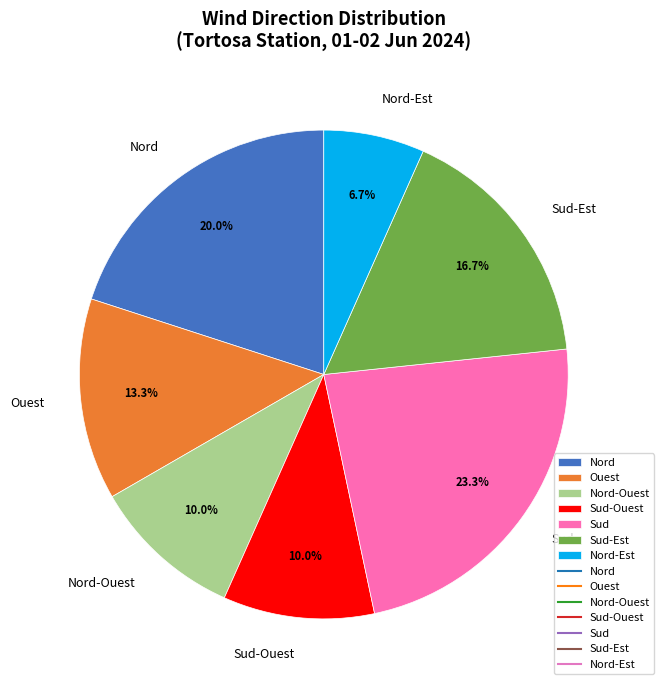

To the nearest percent, what is the difference between the largest and smallest slice percentages?

17%